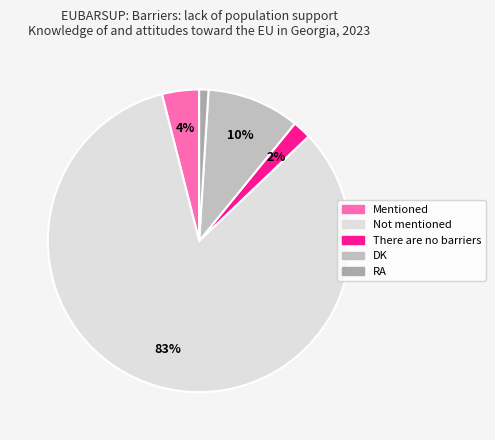

Which slice is the smallest?

RA